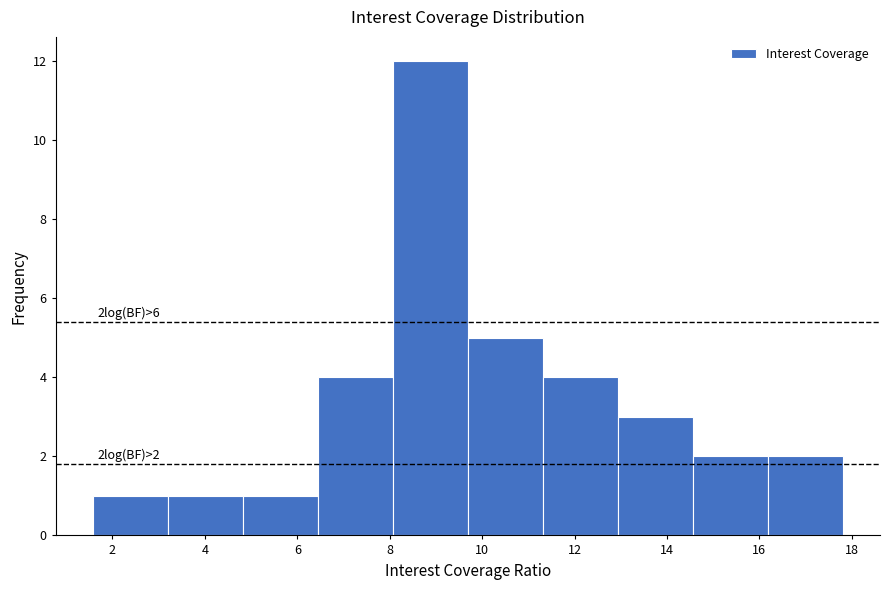

Which range on the x-axis has the tallest bar?

8.0 to 9.6